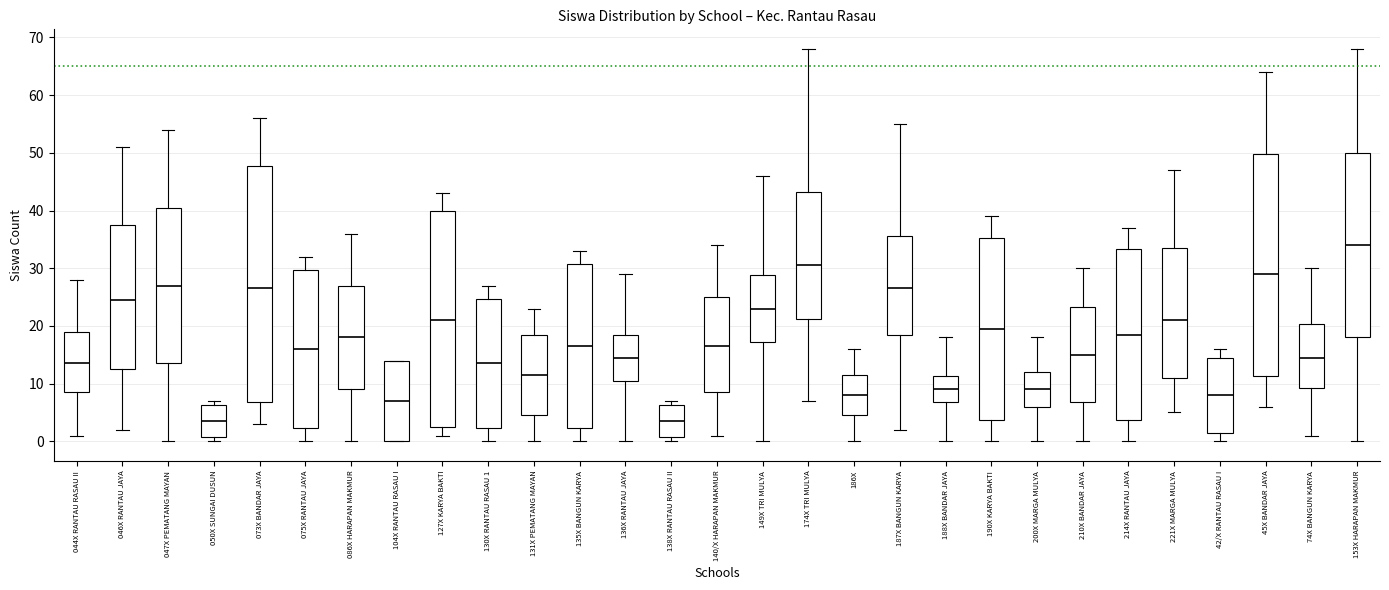

Comparing the boxes themselves (not the whiskers), which one is the tallest?

073X BANDAR JAYA